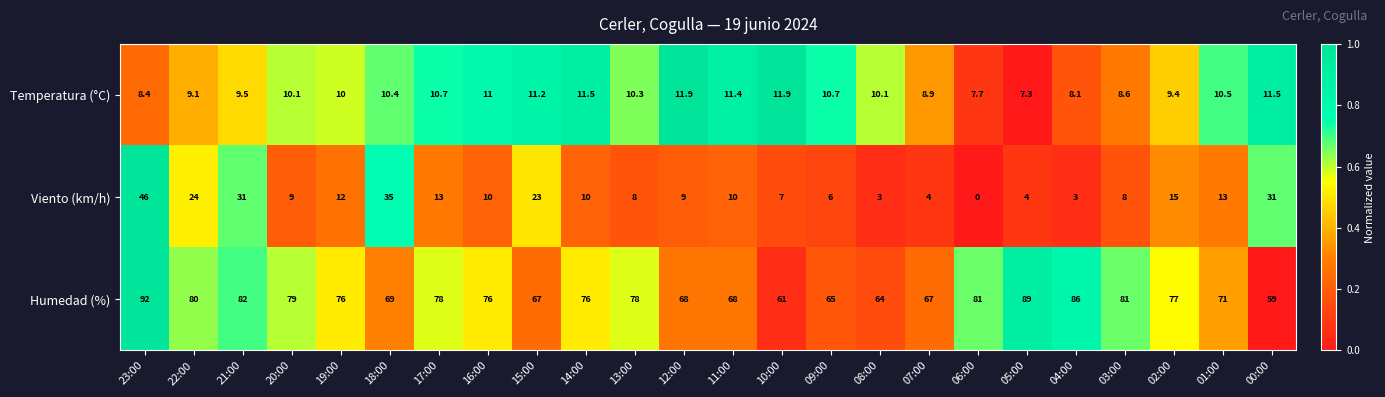

What is the total value across all series at 19:00?

98.0